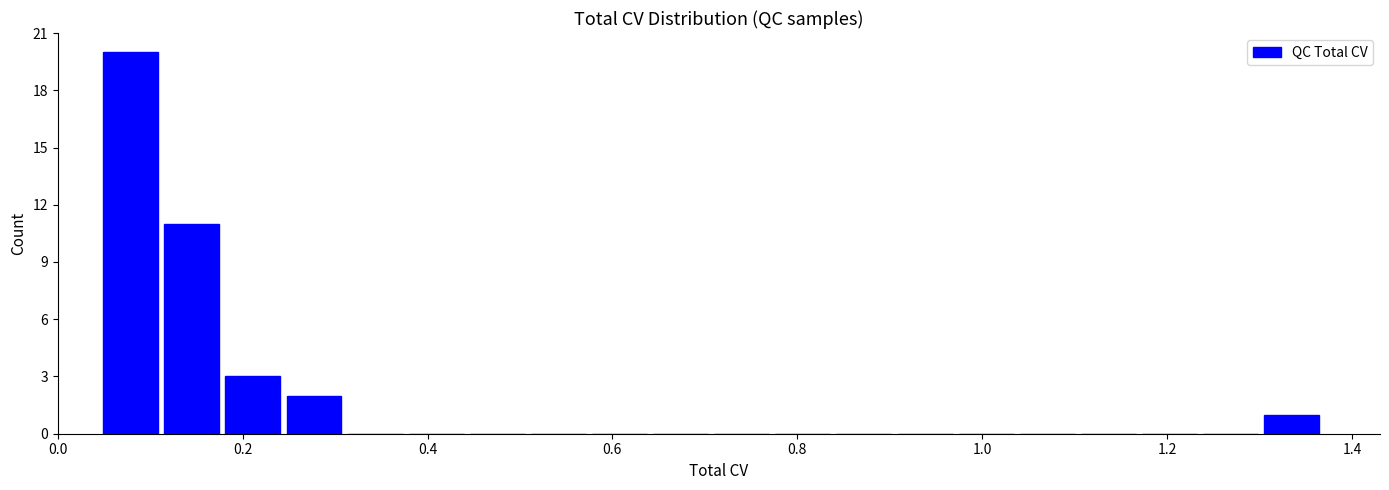

Read against the x-axis, roughly where is the centre of the tallest bar?

0.08